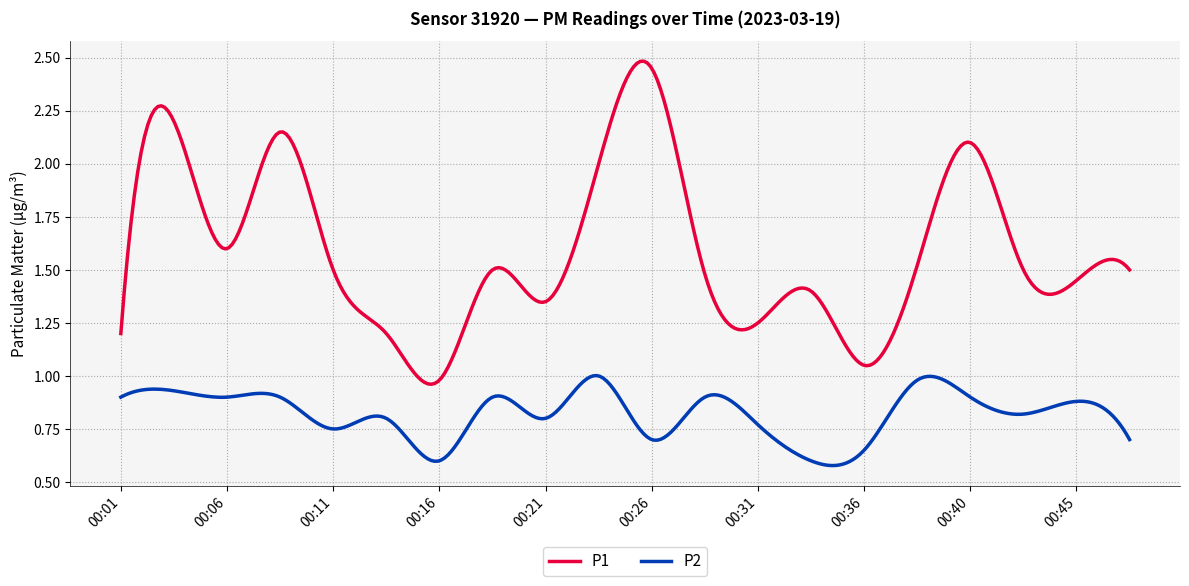

Which series has the largest total across all categories?

P1